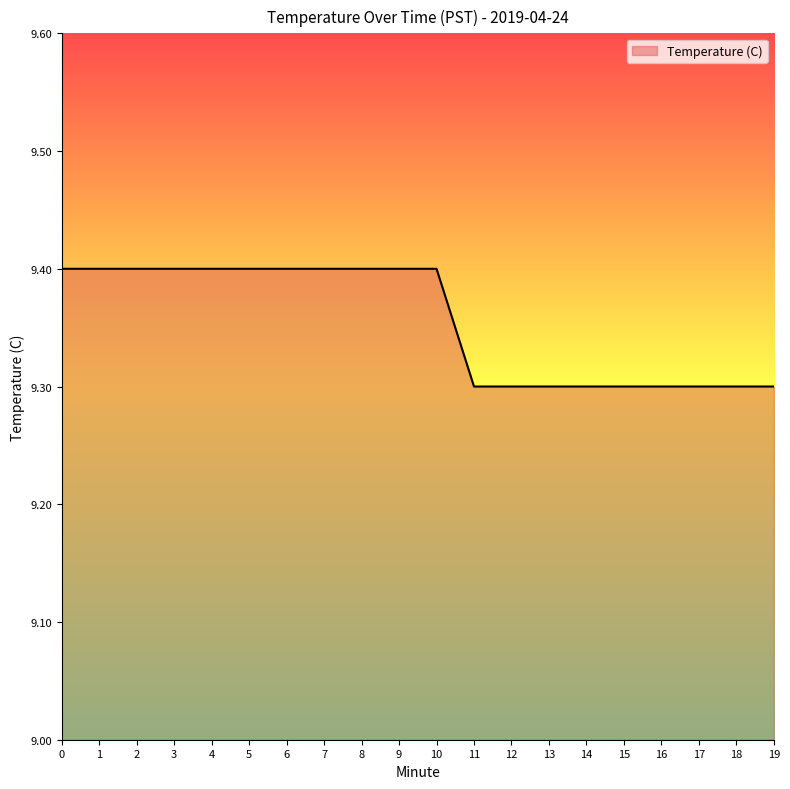

The chart shows a value of 3.3 at 7. True or false?

False